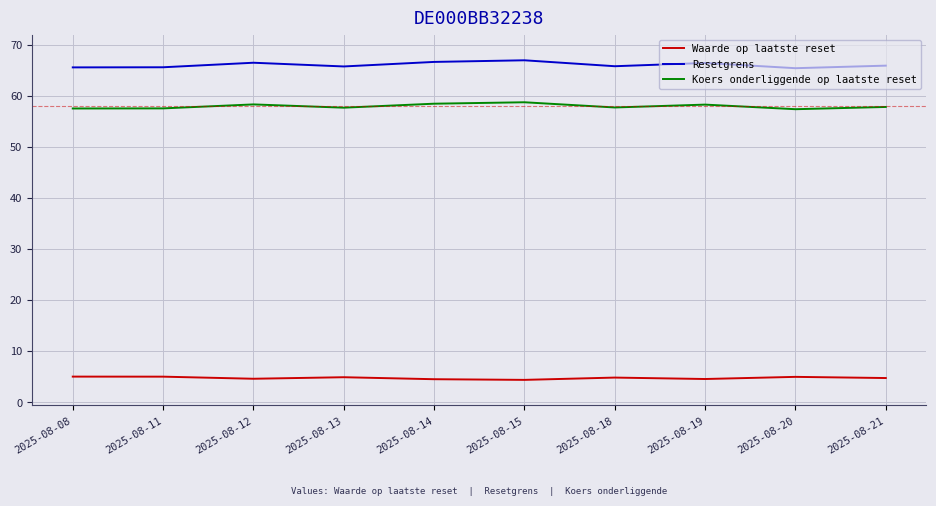

True or false: Resetgrens has a value of 66.7 at 2025-08-14.

True